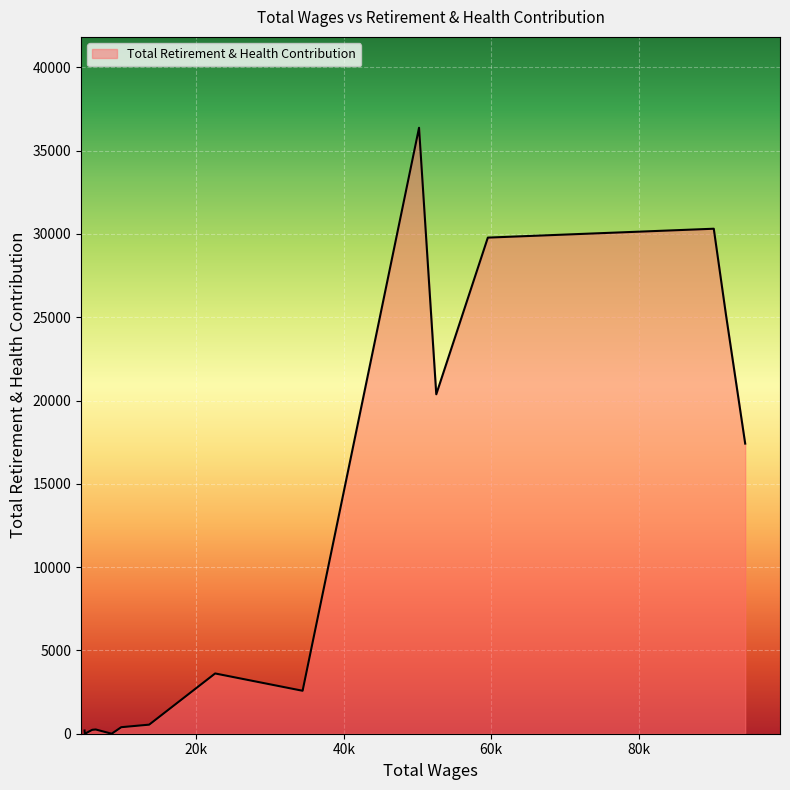

What is the maximum value shown in the chart?

36370